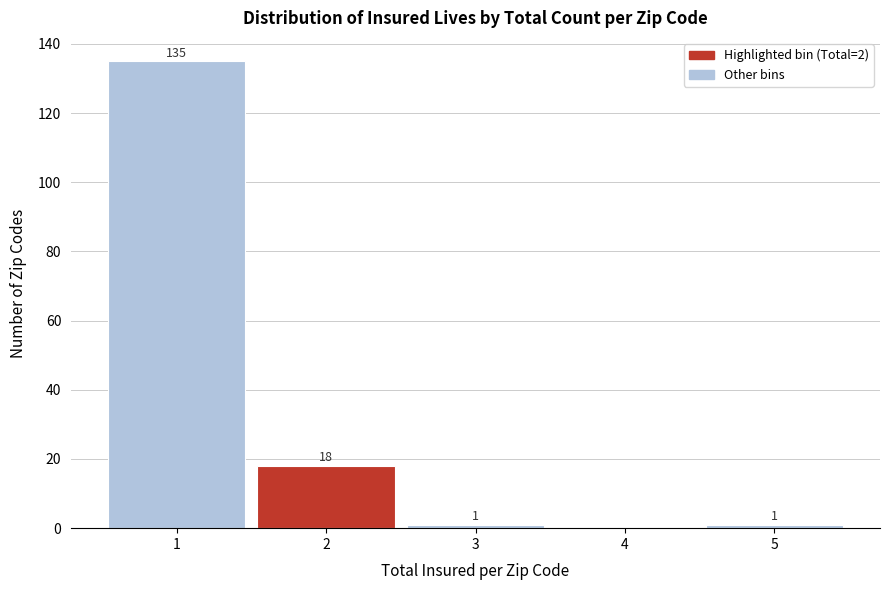

Which range on the x-axis has the tallest bar?

0.5 to 1.5